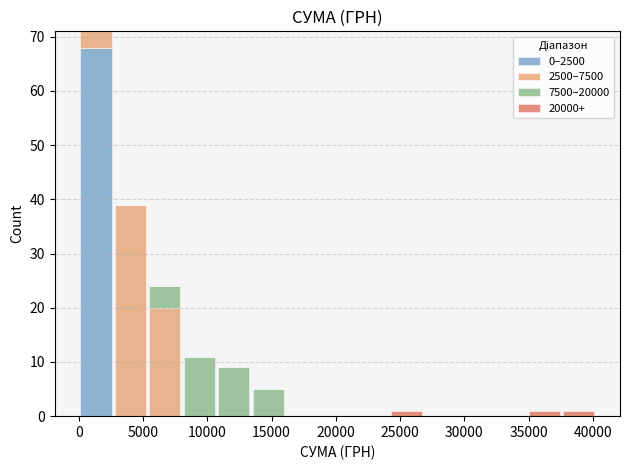

Reading left to right, transcribe this chart: for each stacked bar, give the range it covers on the x-axis and its total height. Neither the bar edges nor the heights are printed on the chart, so give them approximately, as read against the axes.

0 to 2500: 71
2500 to 5500: 39
5500 to 8000: 24
8000 to 10500: 11
10500 to 13500: 9
13500 to 16000: 5
16000 to 19000: 0
19000 to 21500: 0
21500 to 24000: 0
24000 to 27000: 1
27000 to 29500: 0
29500 to 32000: 0
32000 to 35000: 0
35000 to 37500: 1
37500 to 40000: 1